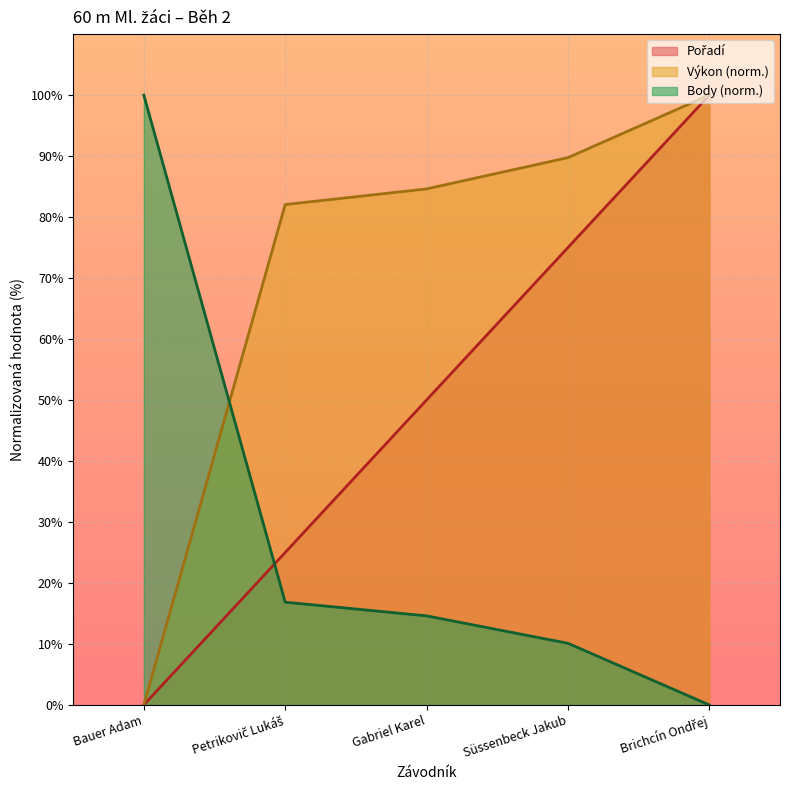

What is the value of the Pořadí point at the 2nd from the left?

25.0